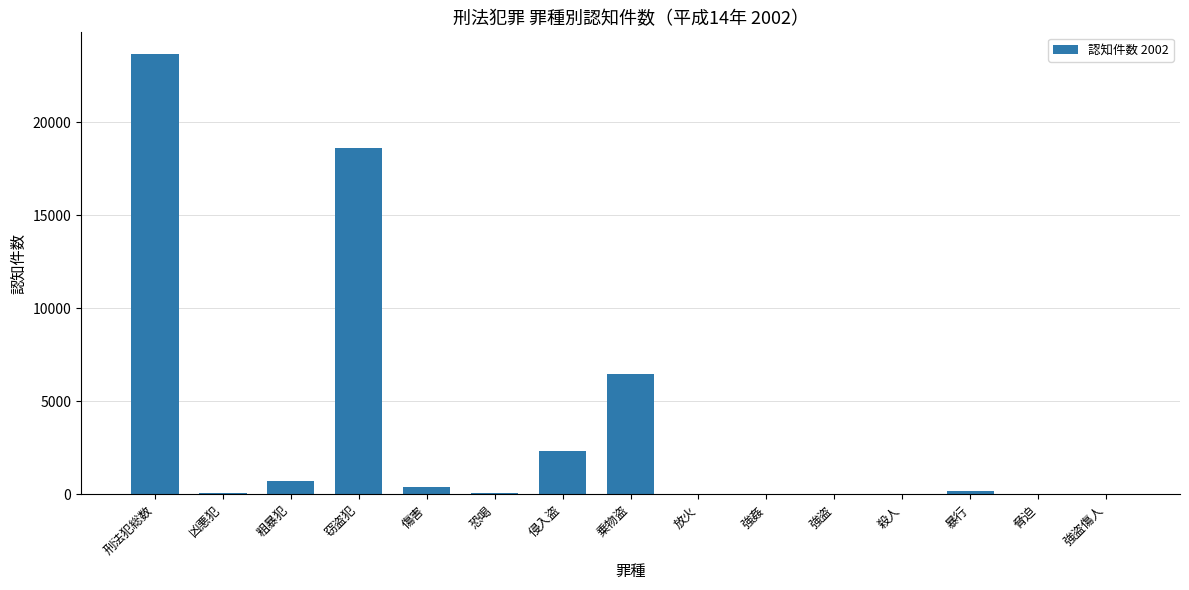

What is the sum of all values?

52575